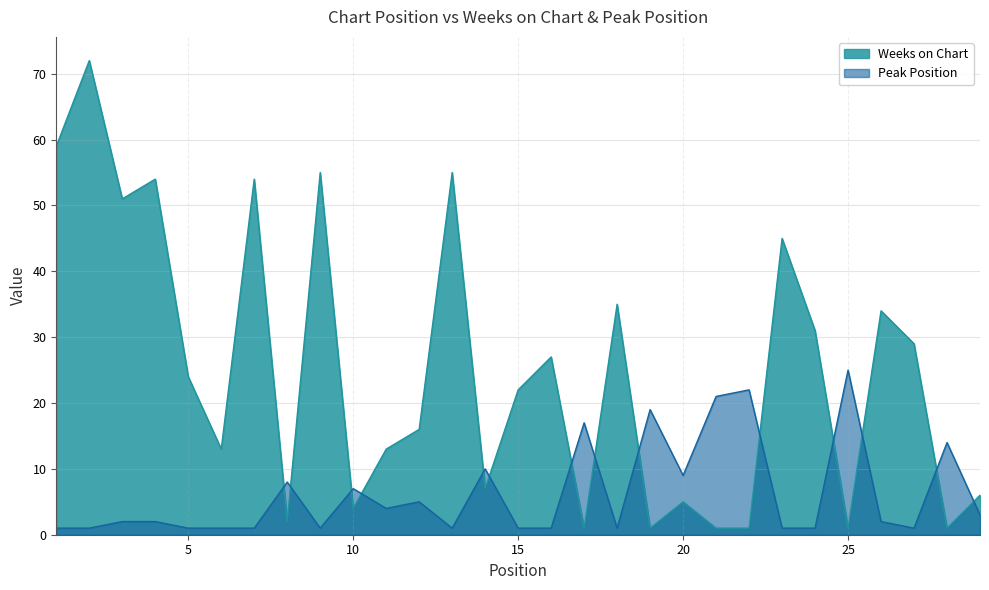

Reading right to left, list all the values displayed in this chart.

Weeks on Chart: 29=6	28=1	27=29	26=34	25=1	24=31	23=45	22=1	21=1	20=5	19=1	18=35	17=1	16=27	15=22	14=7	13=55	12=16	11=13	10=4	9=55	8=2	7=54	6=13	5=24	4=54	3=51	2=72	1=59
Peak Position: 29=3	28=14	27=1	26=2	25=25	24=1	23=1	22=22	21=21	20=9	19=19	18=1	17=17	16=1	15=1	14=10	13=1	12=5	11=4	10=7	9=1	8=8	7=1	6=1	5=1	4=2	3=2	2=1	1=1